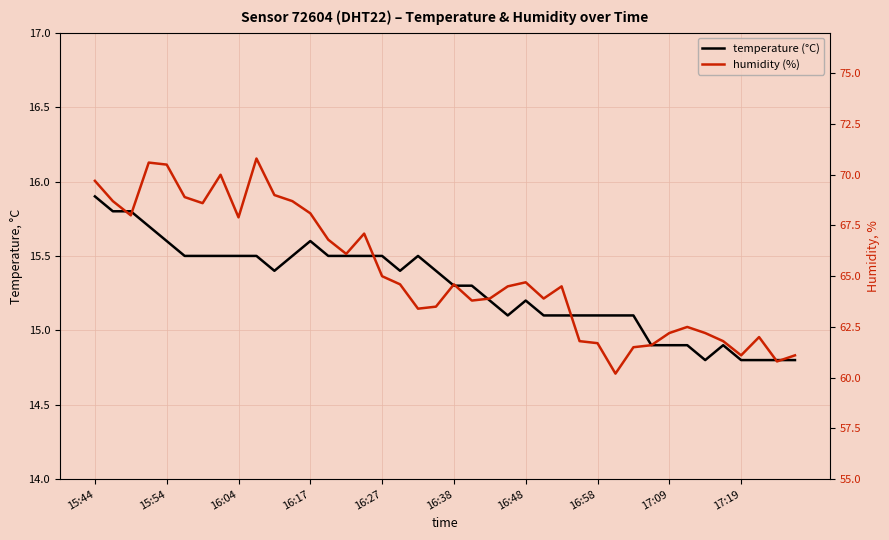

Does the chart display data point markers on the line(s)?

No